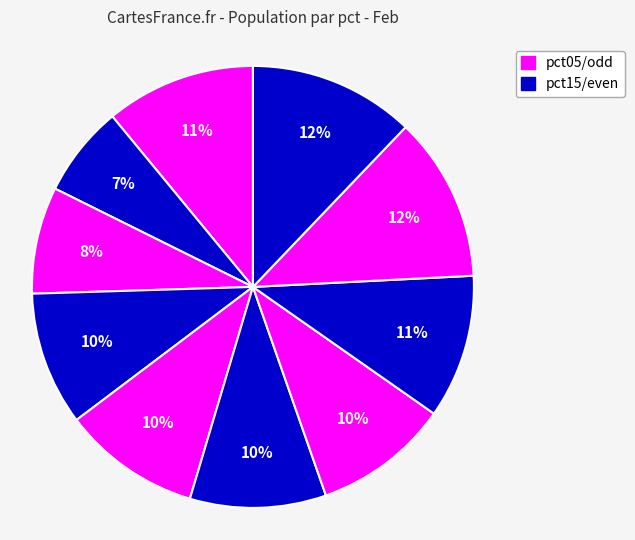

How many segments does this pie chart have?

10